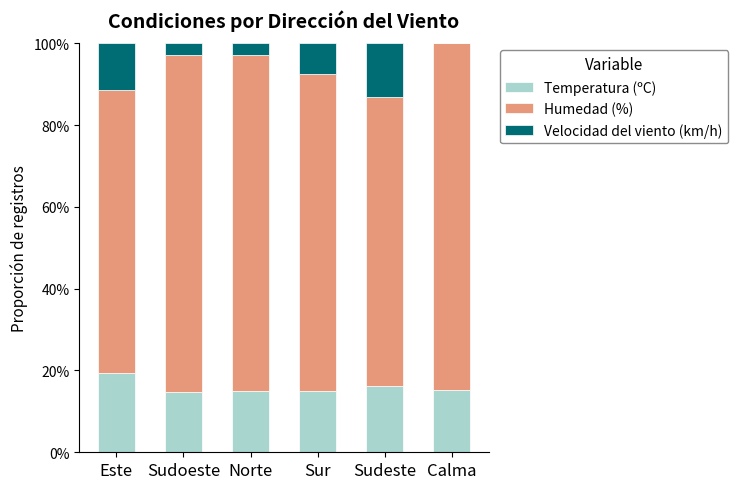

The value of Temperatura (ºC) at Norte is 15.0. True or false?

True